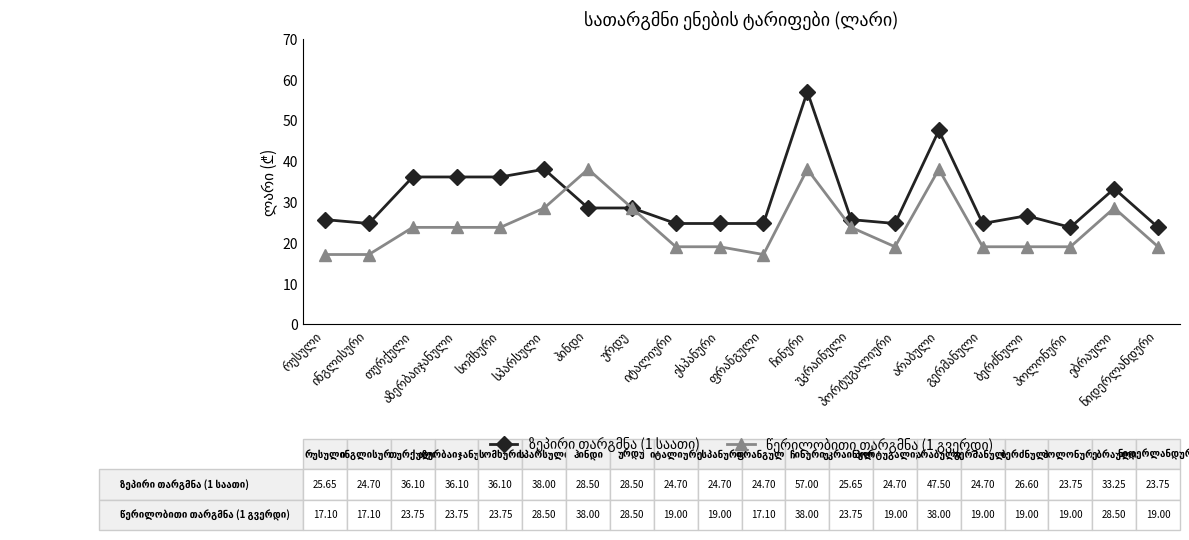

What is the maximum value shown in the chart?

57.0